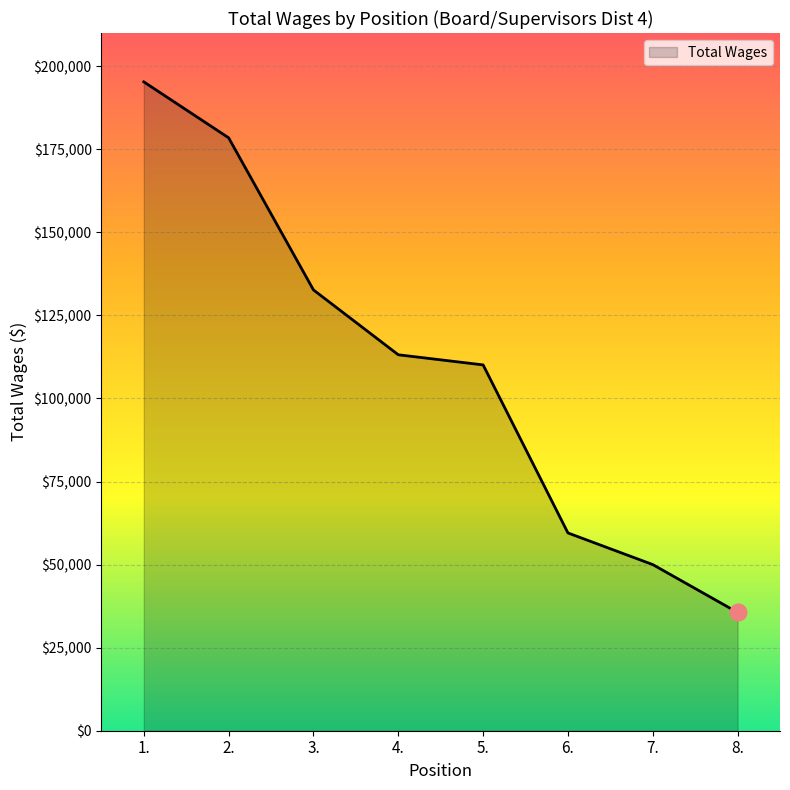

Read the value at 7..

50006